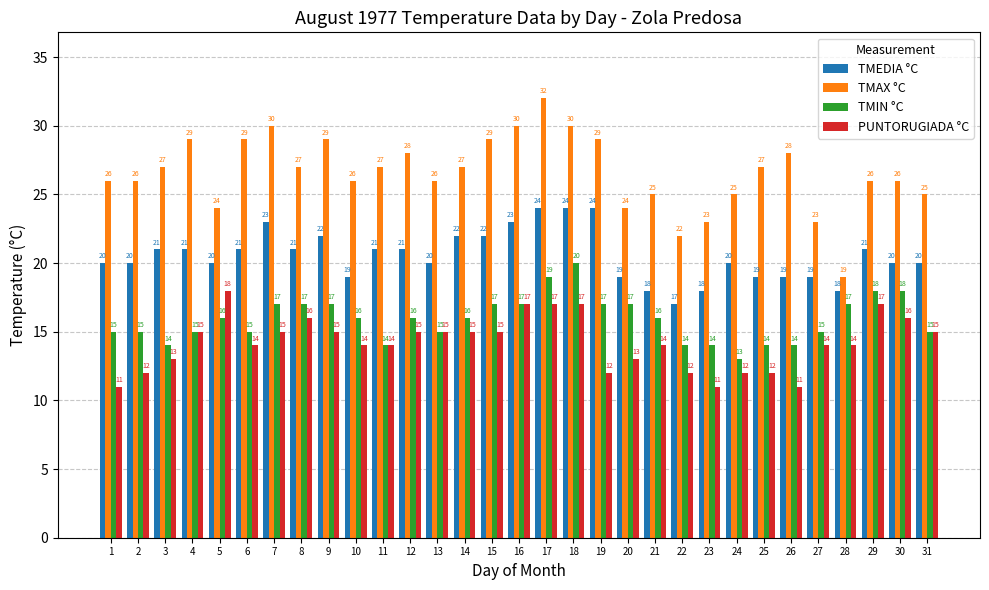

Is the value of TMIN °C at 30 greater than the value of PUNTORUGIADA °C at 25?

Yes